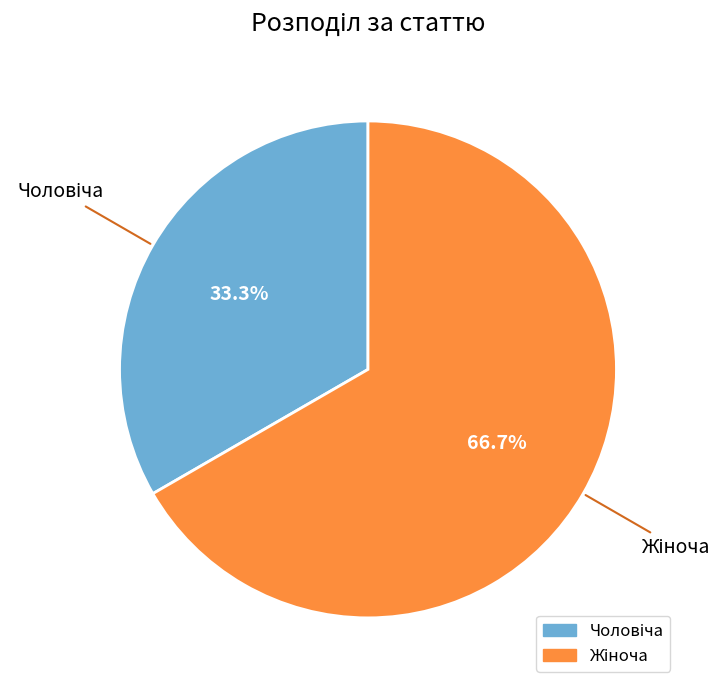

Is there a majority slice in this chart?

Yes